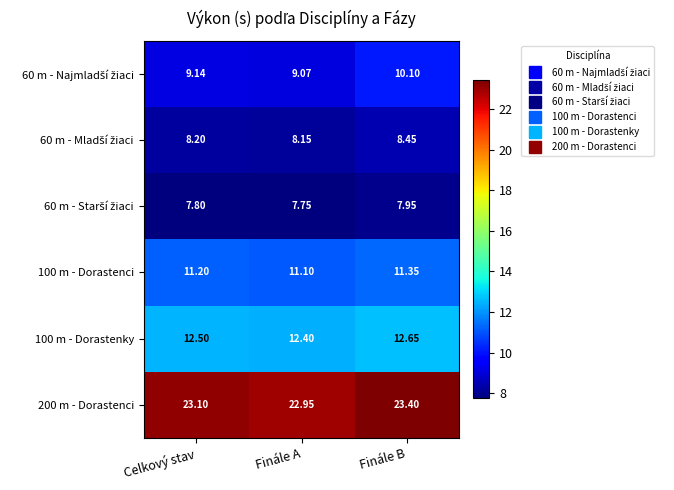

Which label corresponds to the smallest value in the chart?

Finále A